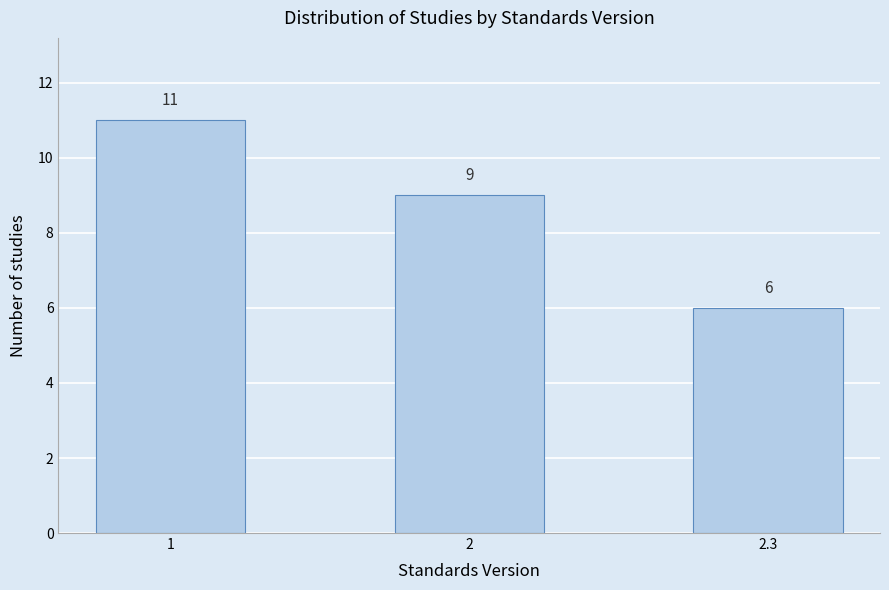

Reading left to right, list all the values displayed in this chart.

11	9	6